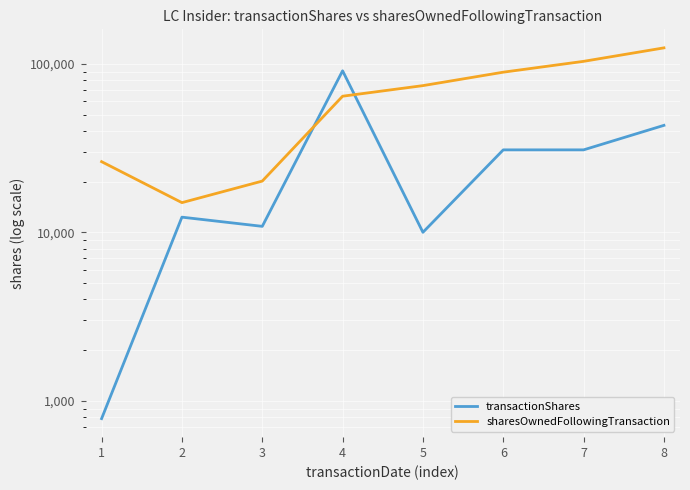

True or false: transactionShares has more than 0 interior local peaks.

True